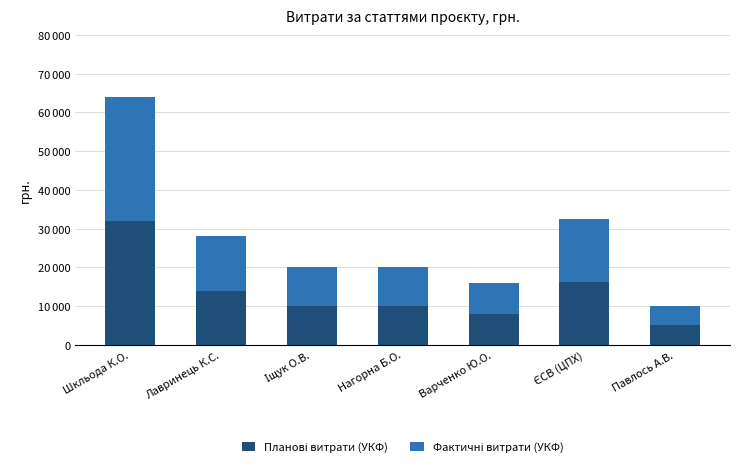

What is the label of the 6th bar from the right?

Лавринець К.С.